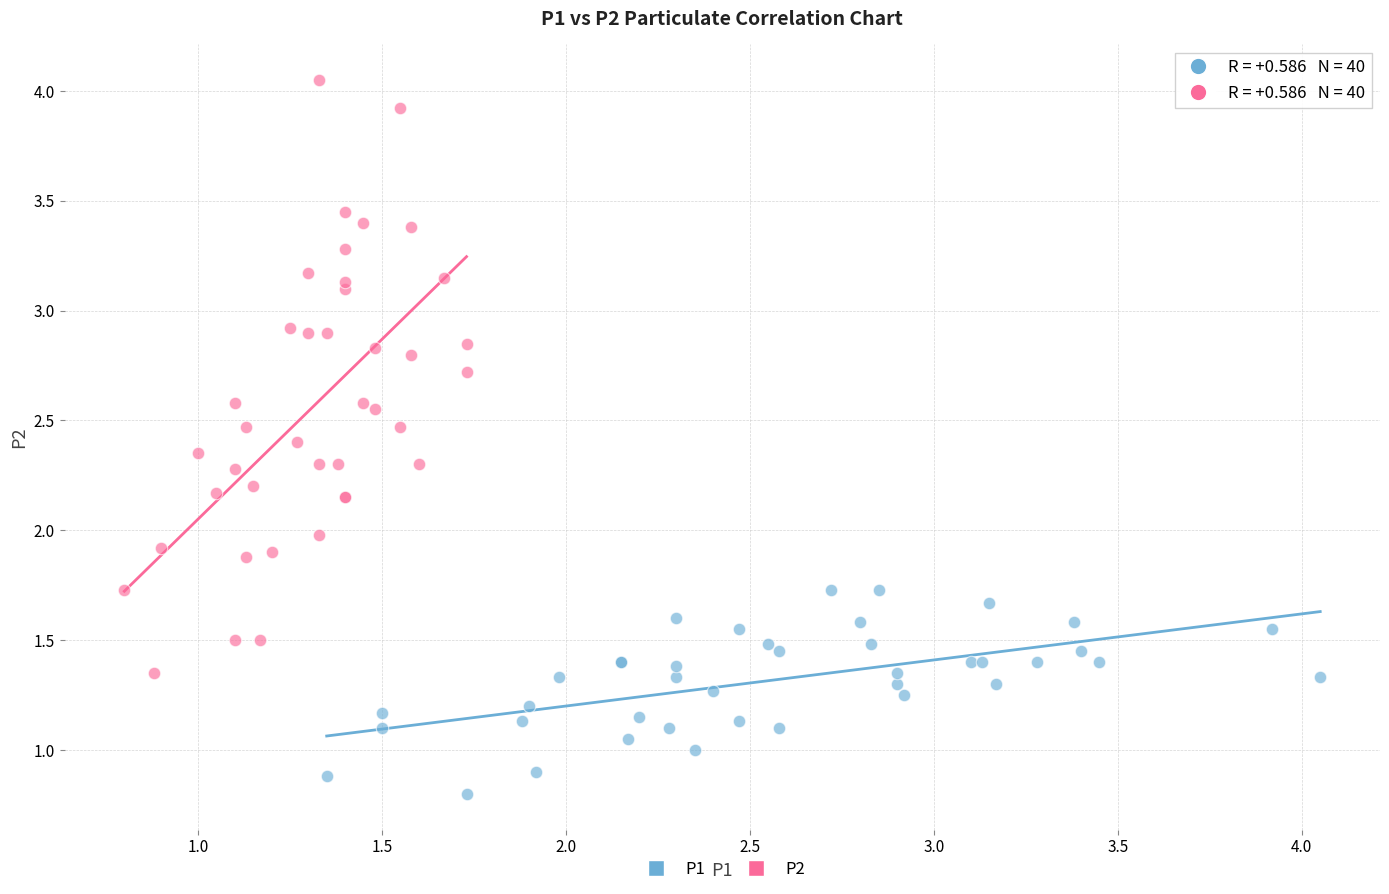

Which series has the widest spread of Y values?

P2